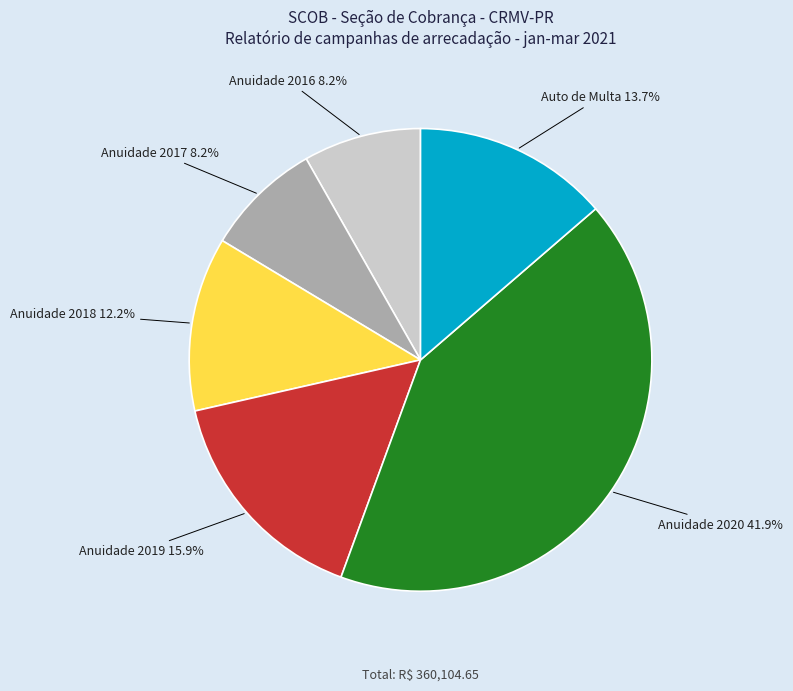

What portion of the pie excludes Anuidade 2018?

87.8%